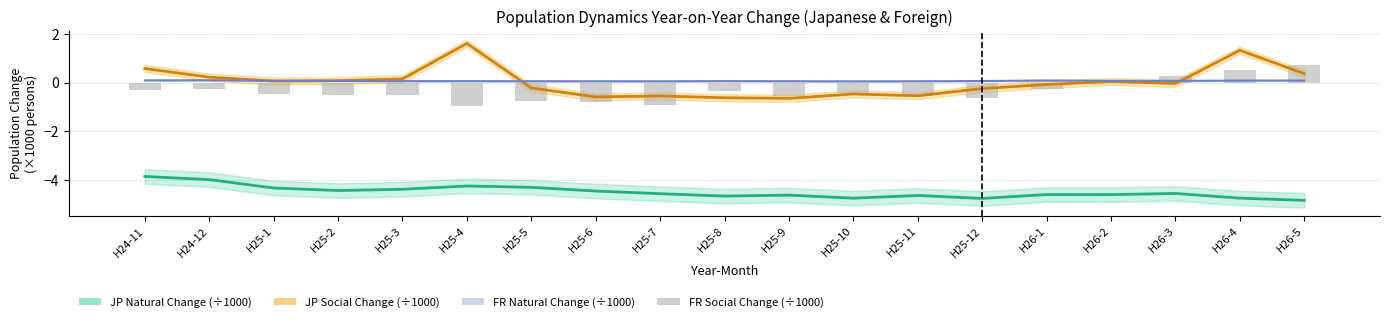

At which label is JP Social Change (÷1000) closest to 0?

H26-3